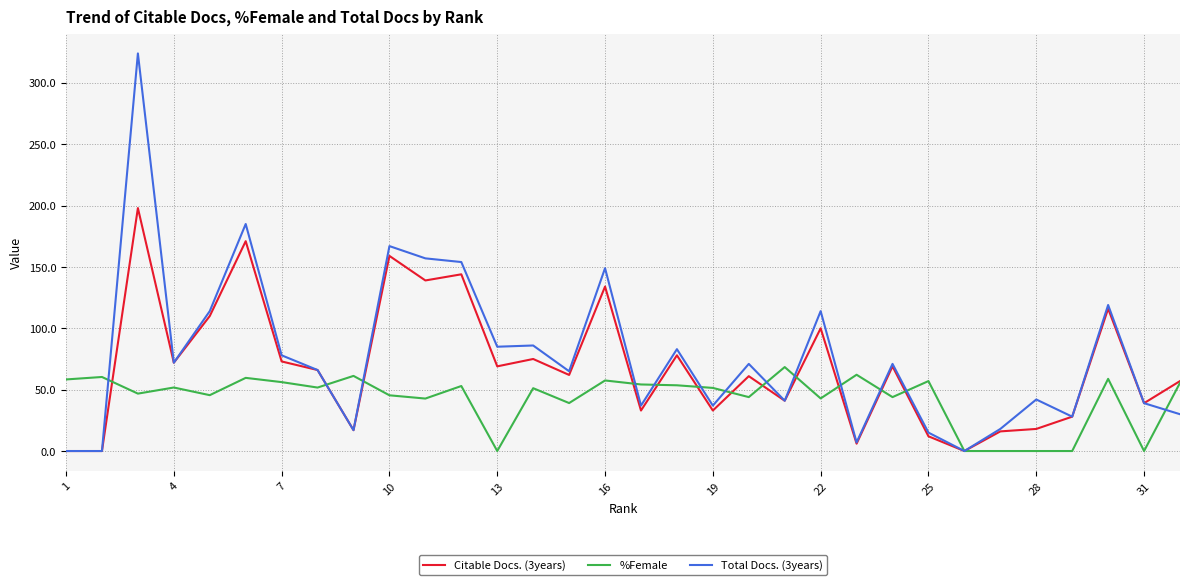

List the series in order of their peak value, lowest first.

%Female, Citable Docs. (3years), Total Docs. (3years)